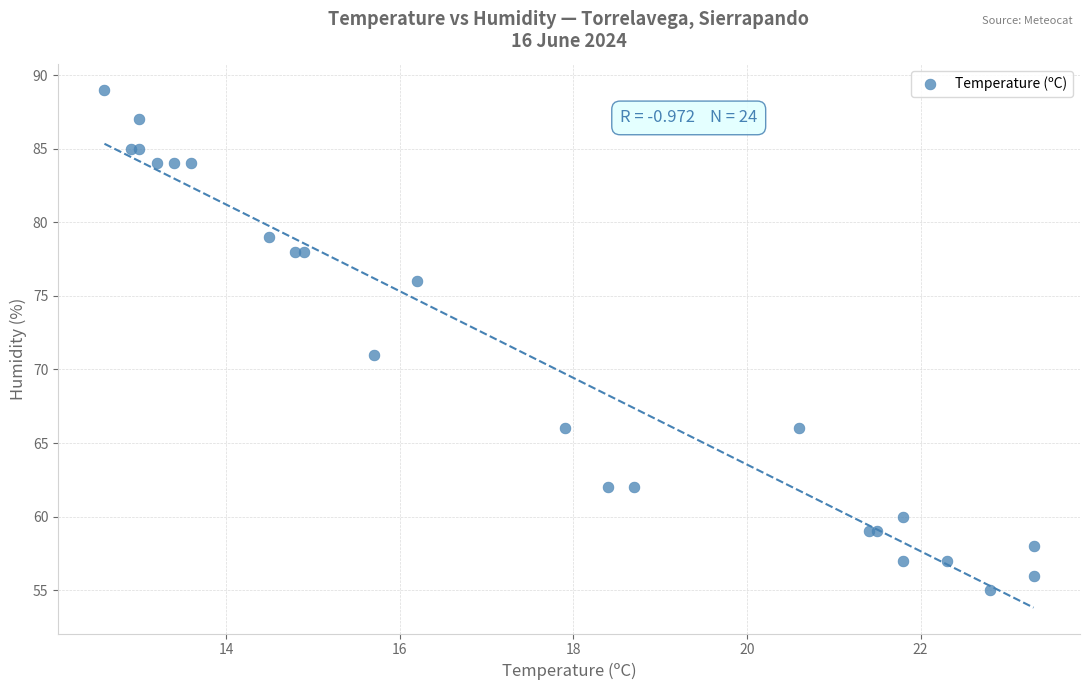

What Y value in the scatter plot is closest to 72?

71